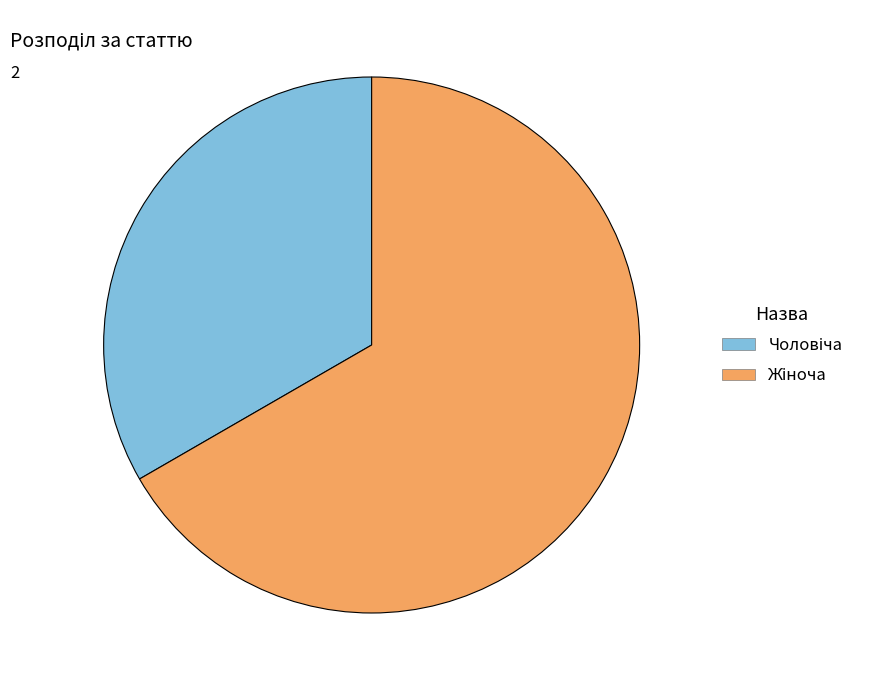

How many slices are in this pie chart?

2